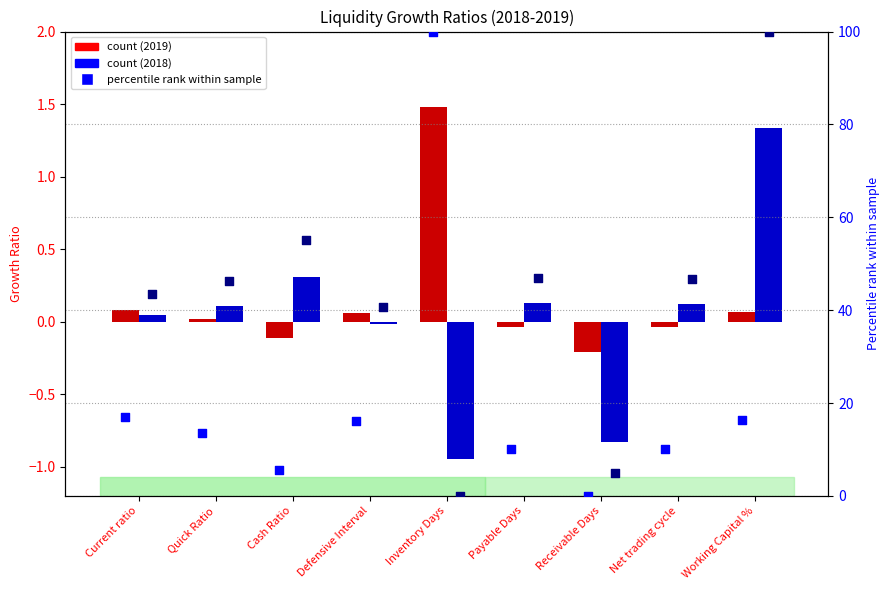

Which series has the widest spread of Y values?

2019 percentile rank